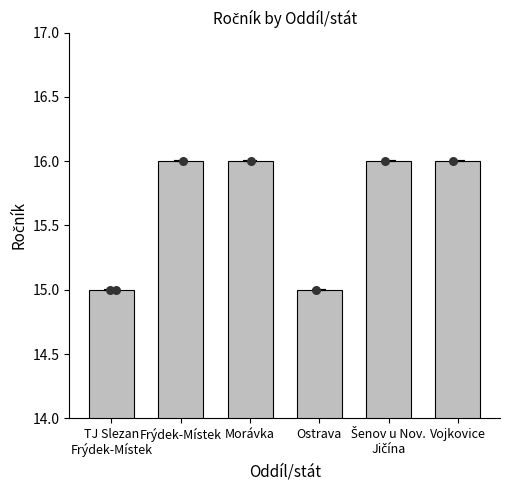

Which has a higher value, Šenov u Nov.
Jičína or Morávka?

Šenov u Nov.
Jičína